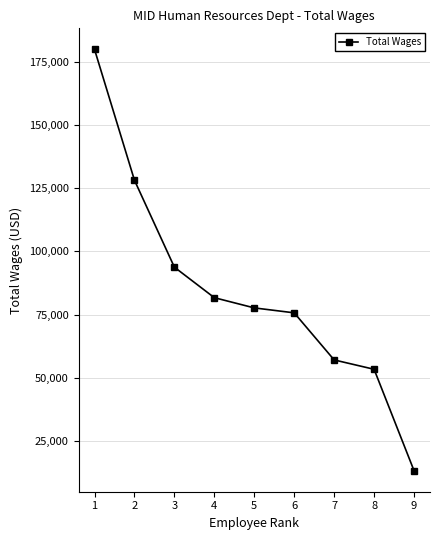

What is the difference between the values at 9 and 3?

80428